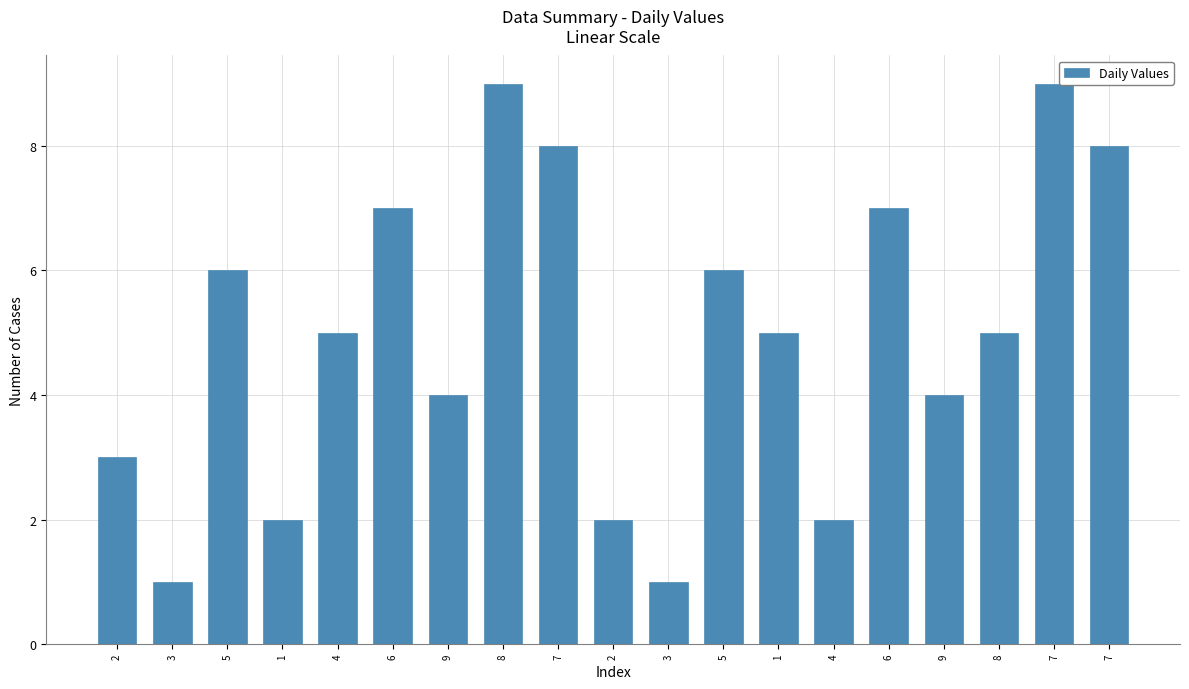

How many bars are there in total?

19